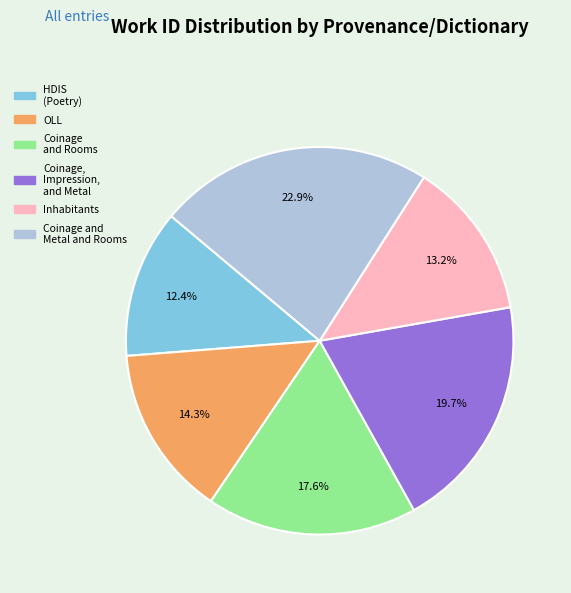

Rank the categories by value from highest to lowest.

Coinage and Metal and Rooms, Coinage, Impression, and Metal, Coinage and Rooms, OLL, Inhabitants, HDIS (Poetry)